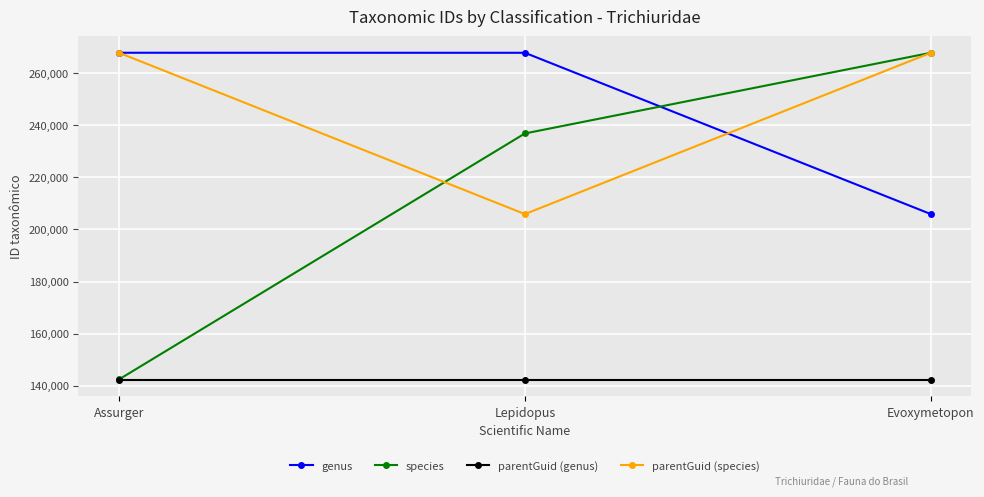

The value of species at Evoxymetopon is 267773. True or false?

True